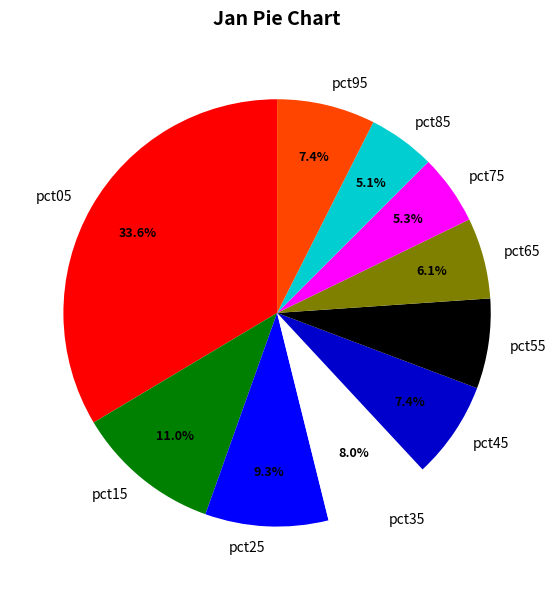

What percentage is the pct35 slice, to the nearest percent?

8%